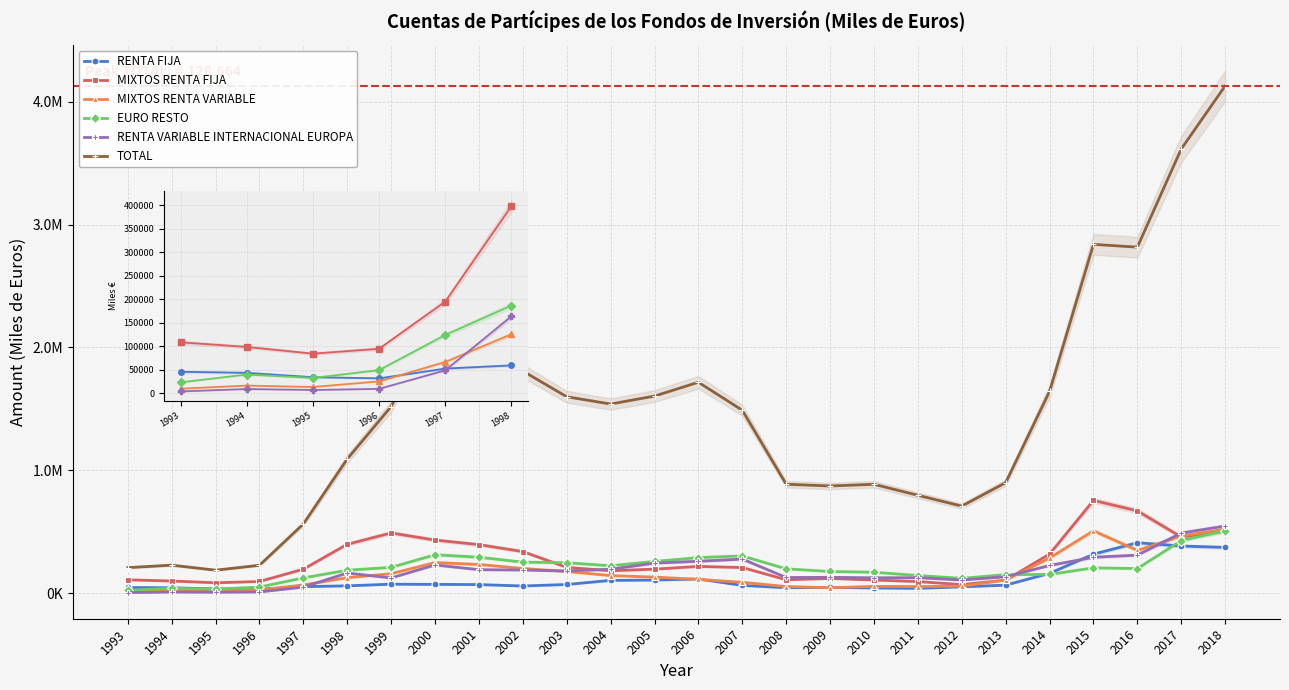

What is the total value across all series at 2017?

5838304